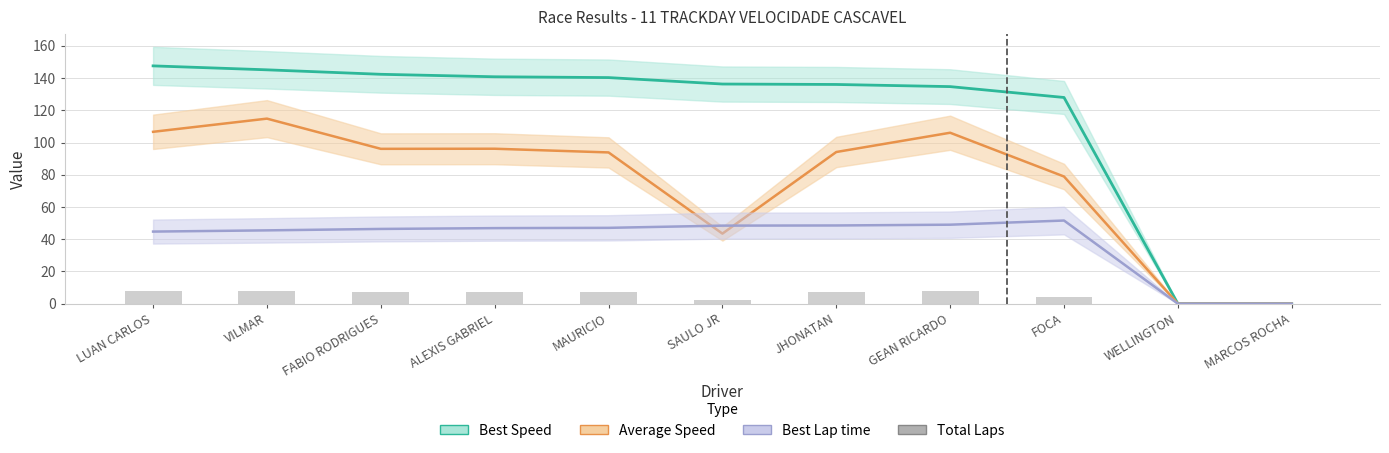

Reading right to left, list all the values displayed in this chart.

0	0	4	8	7	2	7	7	7	8	8